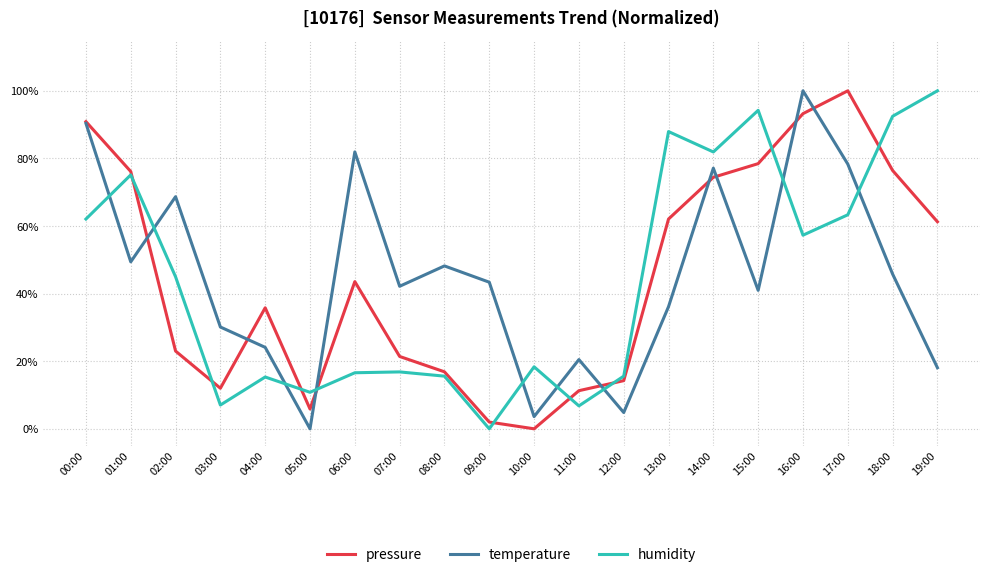

After their last crossing, which series has the higher values: temperature or humidity?

humidity